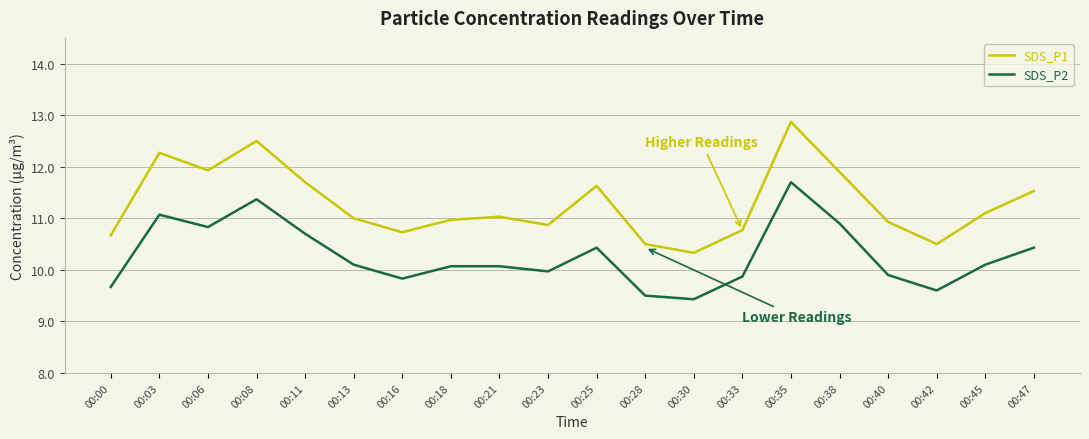

True or false: SDS_P1 has a value of 15.9 at 00:47.

False